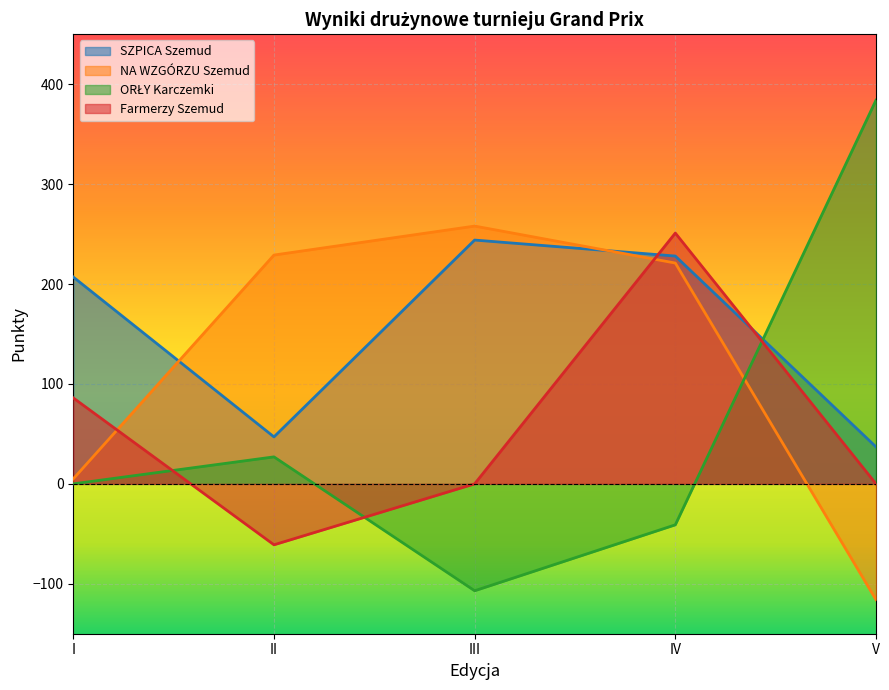

Where does the Farmerzy Szemud series first go above 0?

I